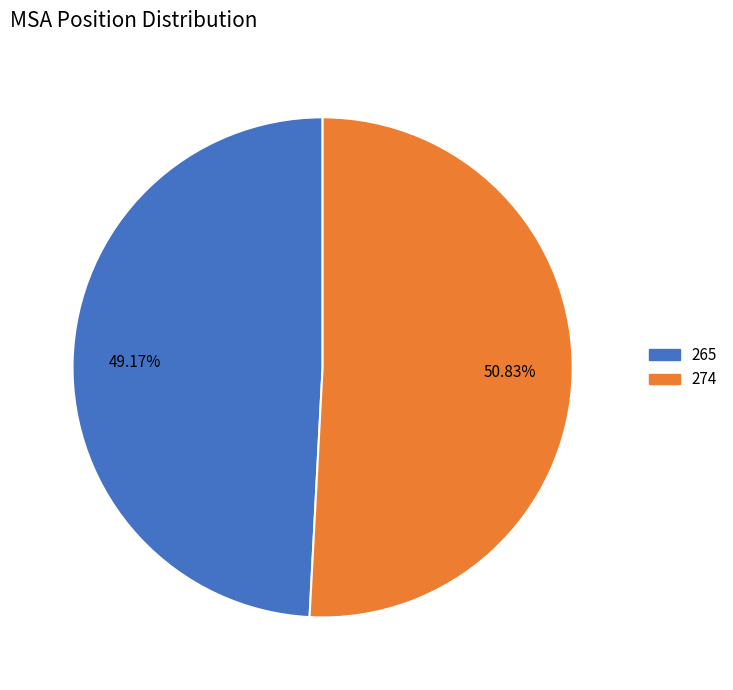

What is the largest slice in the pie chart?

274